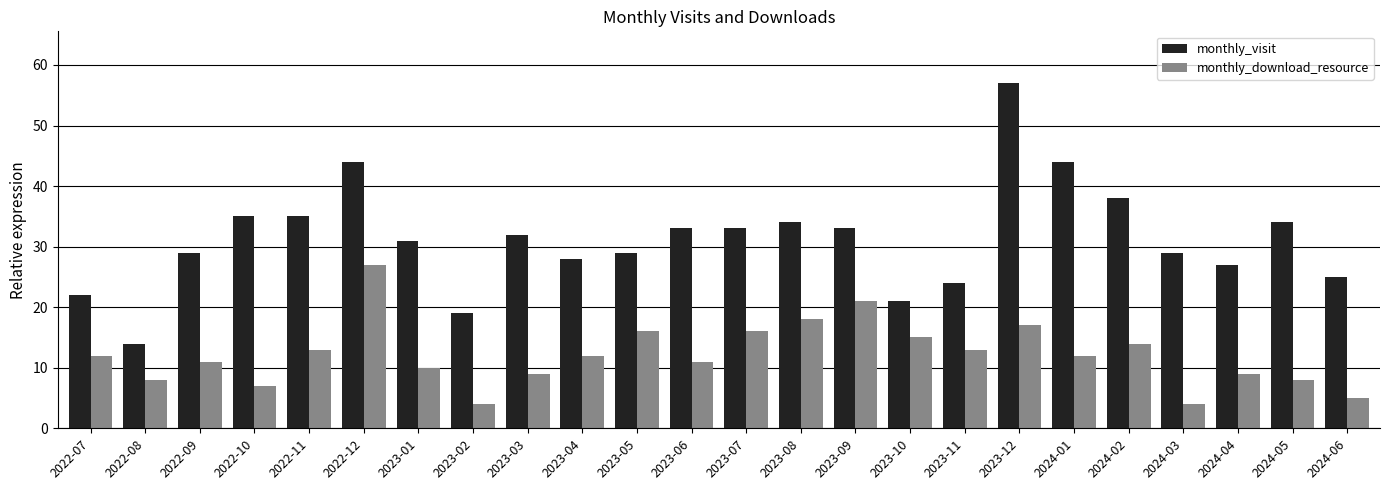

The value of monthly_download_resource at 2023-03 is 4. True or false?

False